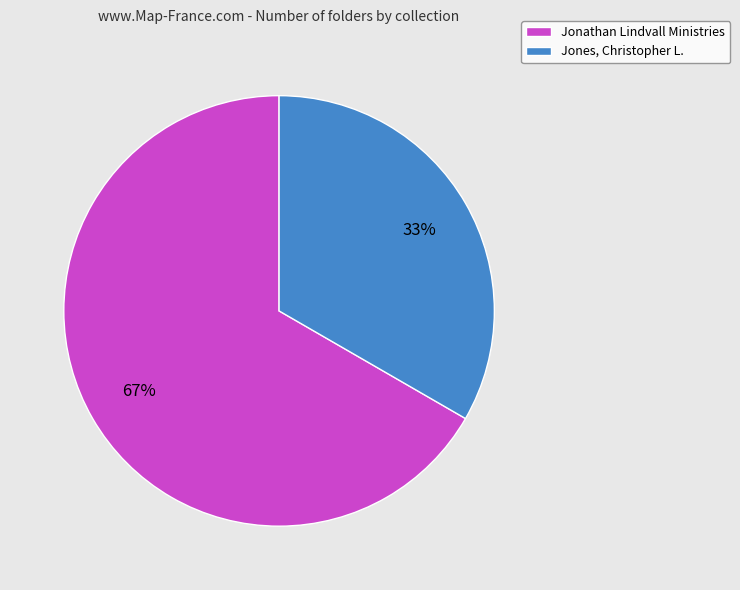

To the nearest percent, what is the average slice percentage?

50%